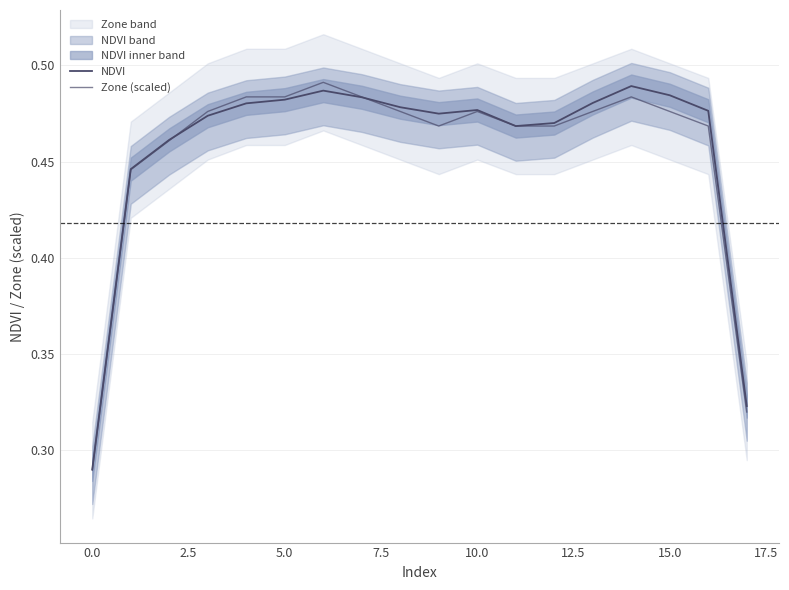

Is it true that NDVI equals 0.7 at 10.0?

False